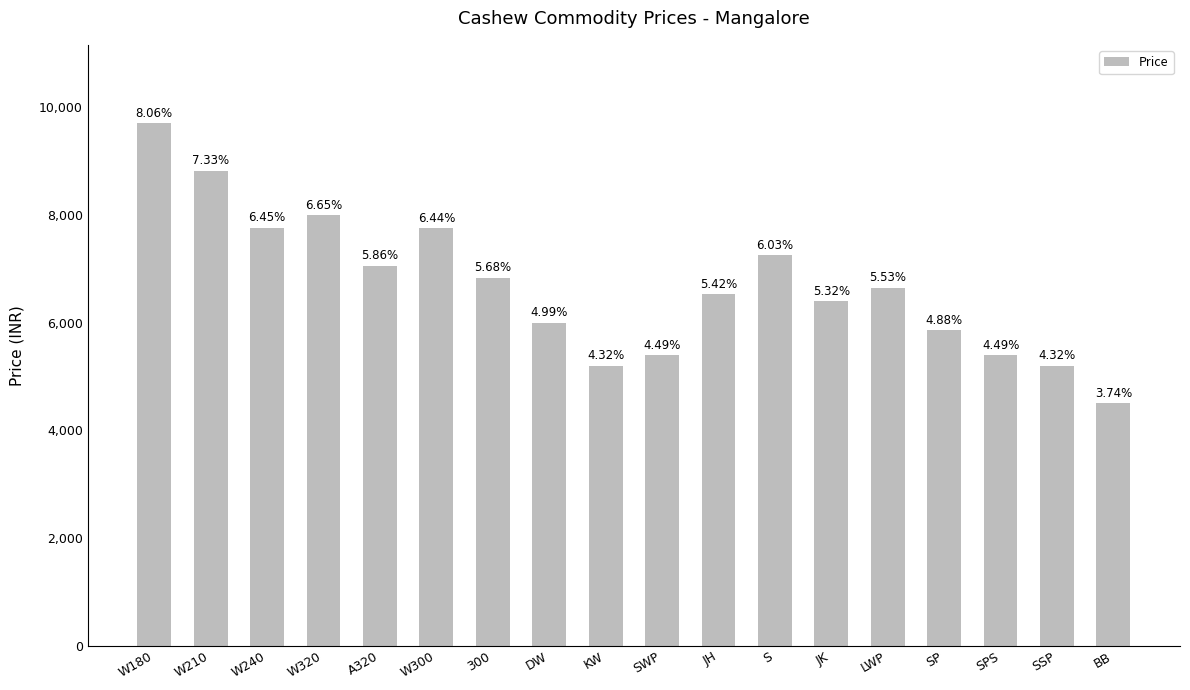

How many bars are there in total?

18